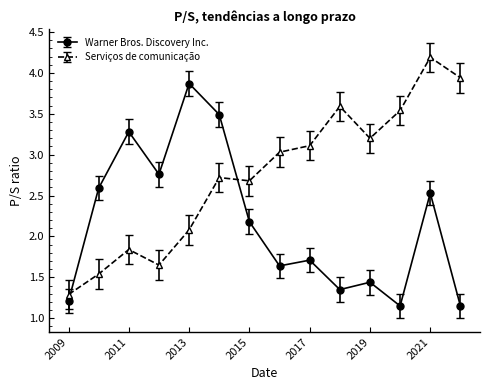

List the series in order of their overall mean, highest first.

Serviços de comunicação, Warner Bros. Discovery Inc.